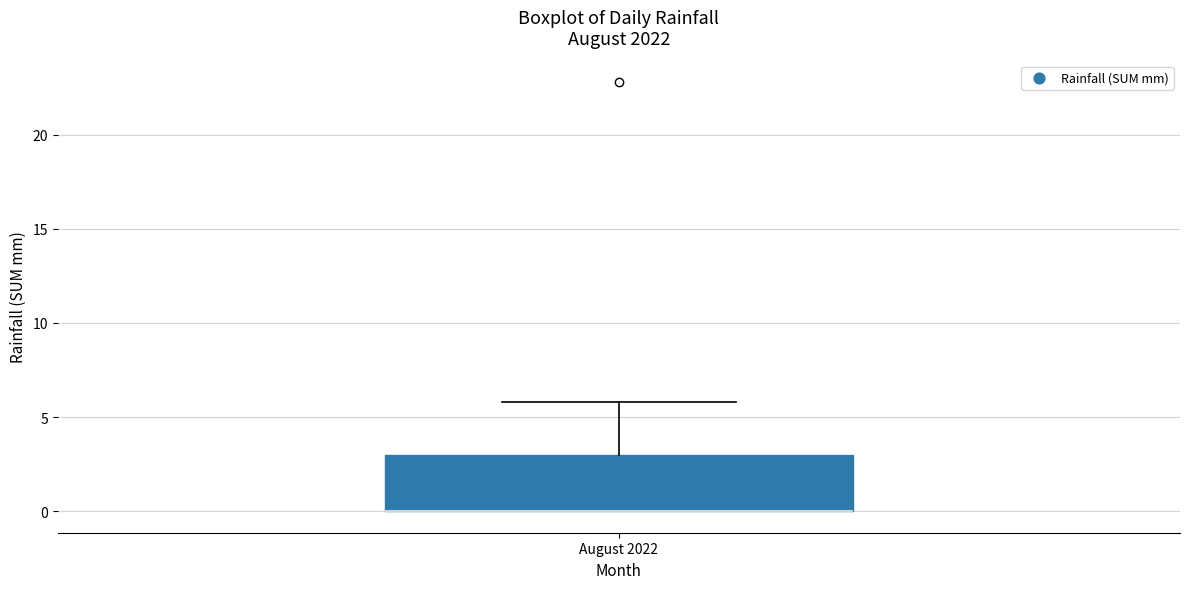

Where is the lower edge of the box for August 2022 on the y-axis? The values are not printed on the chart, so give them approximately, as read against the axis.

0